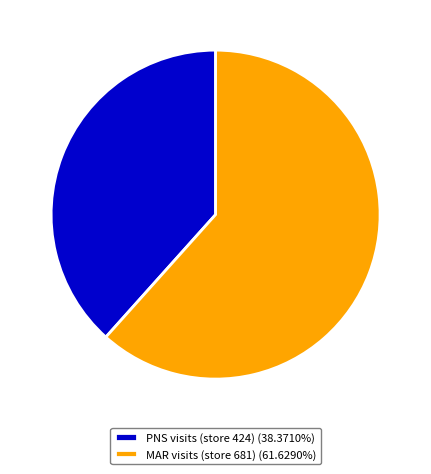

Is there a majority slice in this chart?

Yes